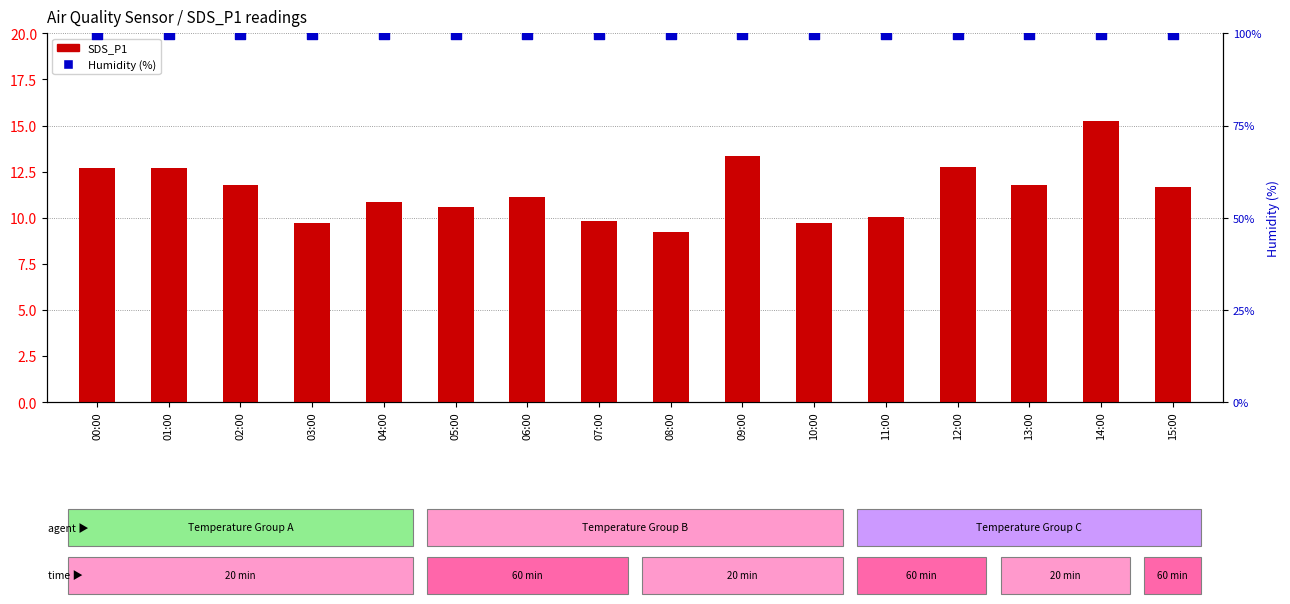

Which series has the widest spread of Y values?

SDS_P1